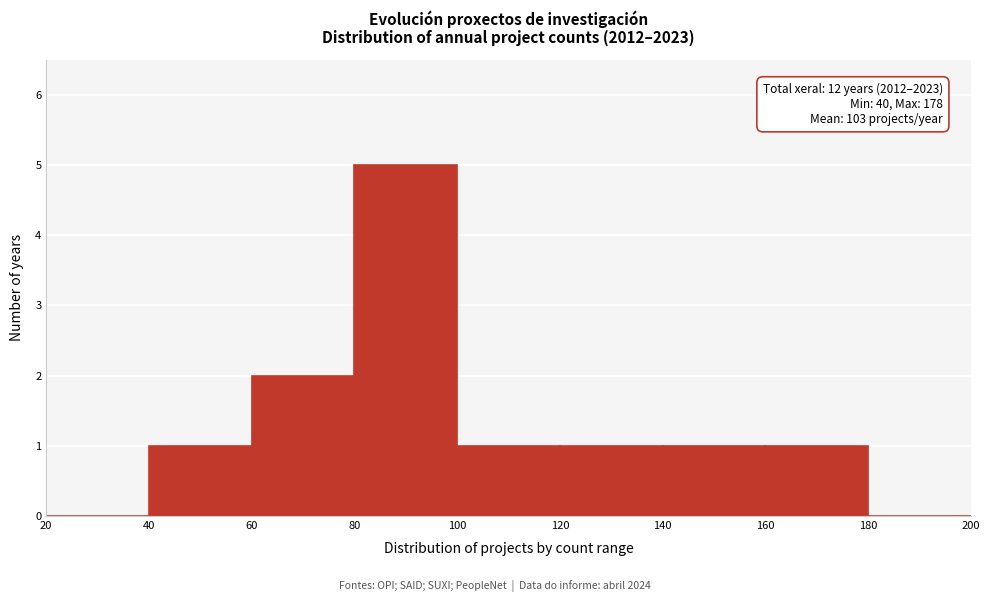

Which range on the x-axis has the tallest bar?

80 to 100